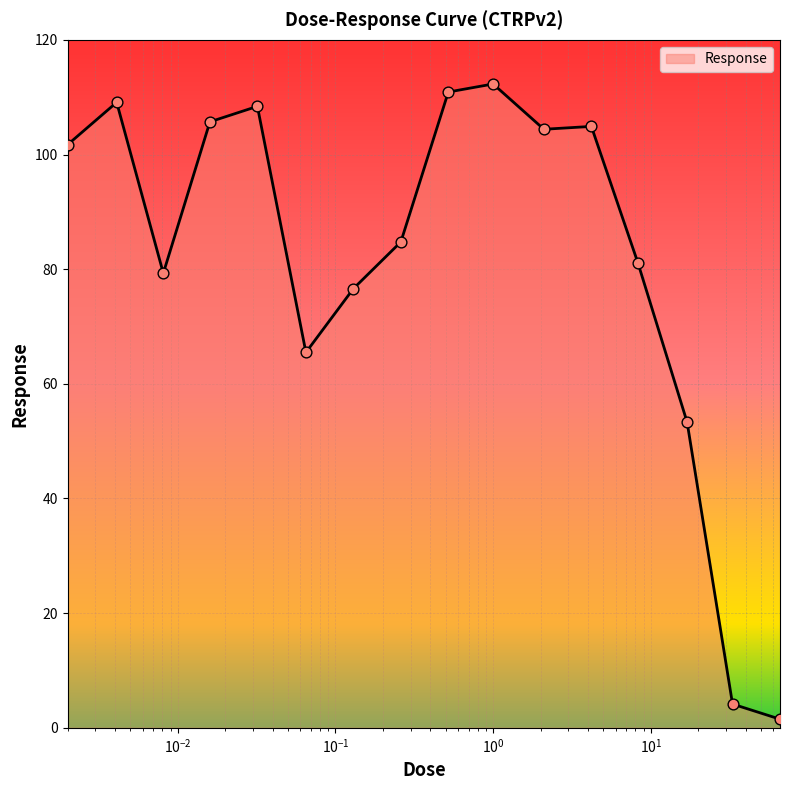

What is the difference between the maximum and minimum values?

110.8